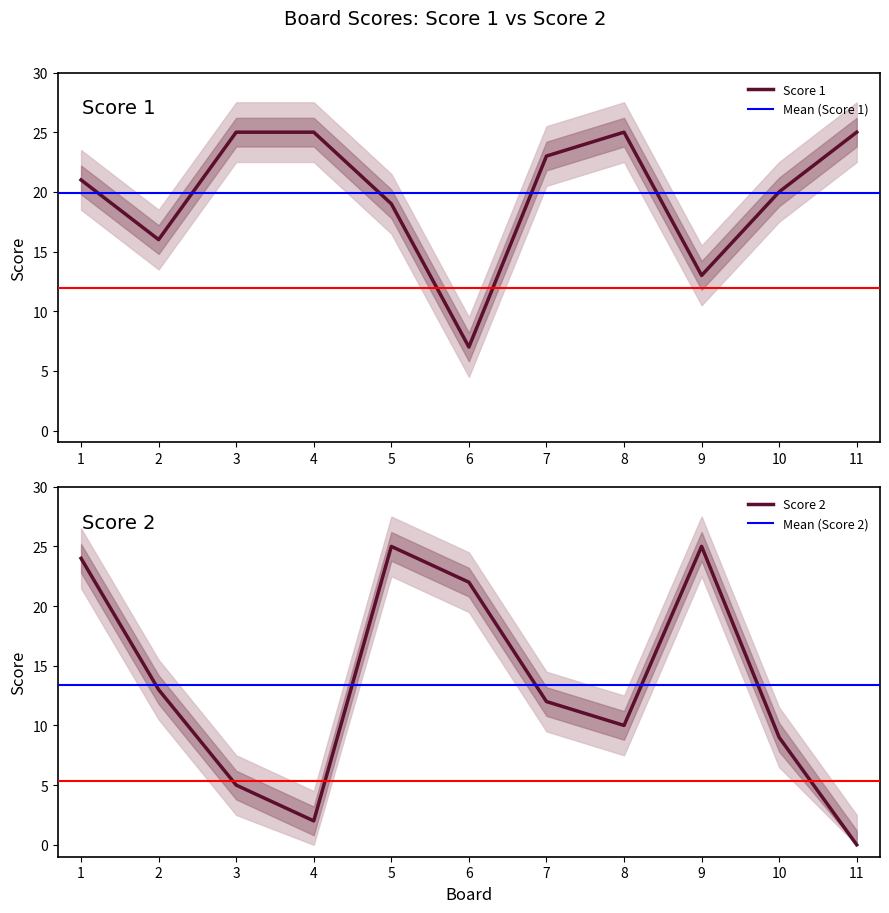

How many lines are shown in the chart?

2